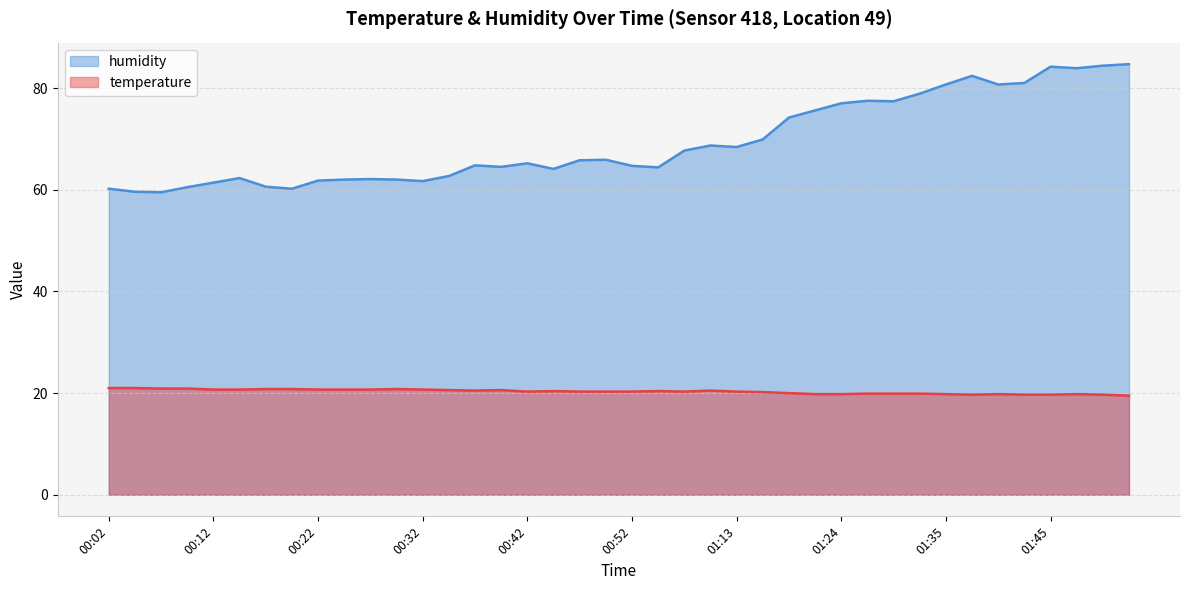

List the labels in order of temperature value, smallest first.

01:53, 01:38, 01:43, 01:45, 01:50, 01:22, 01:24, 01:35, 01:40, 01:48, 01:27, 01:30, 01:33, 01:19, 01:16, 00:42, 00:47, 00:50, 00:52, 01:08, 01:13, 00:45, 01:06, 00:37, 01:11, 00:34, 00:39, 00:12, 00:14, 00:22, 00:24, 00:27, 00:32, 00:17, 00:19, 00:29, 00:07, 00:09, 00:02, 00:04